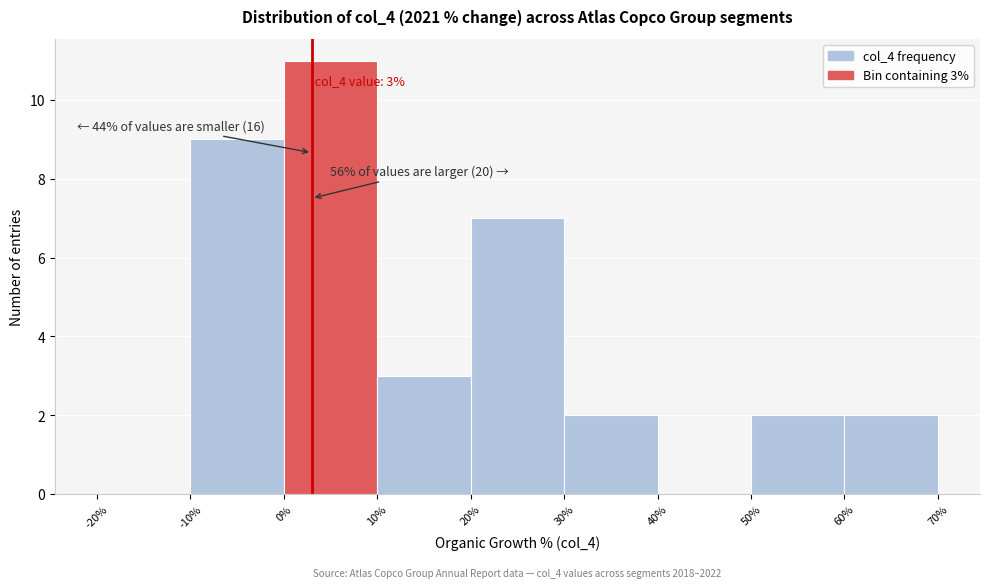

Which range on the x-axis has the tallest bar?

0% to 10%